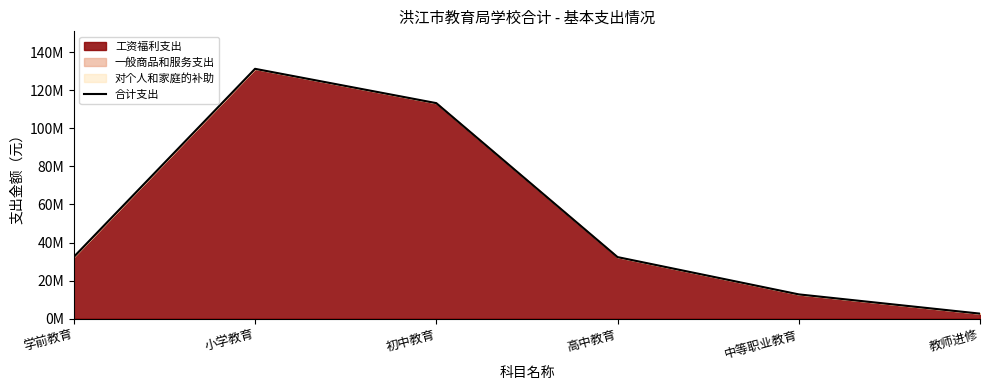

Reading left to right, transcribe all the data shown in this chart.

学前教育=32469000	小学教育=131184106	初中教育=113184106	高中教育=32369200	中等职业教育=12793605	教师进修=2690583